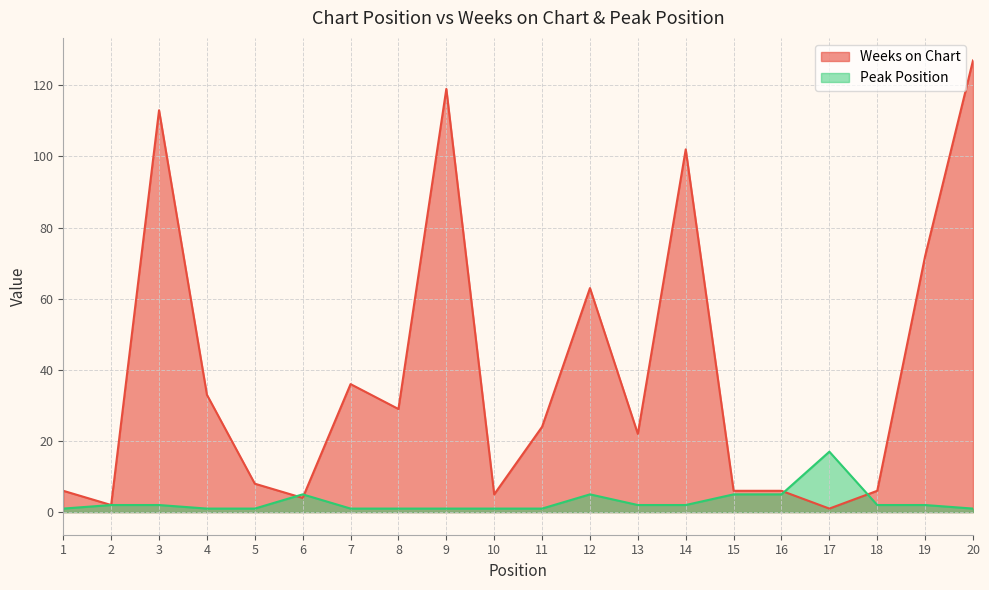

Is it true that Peak Position equals 1 at 7?

False